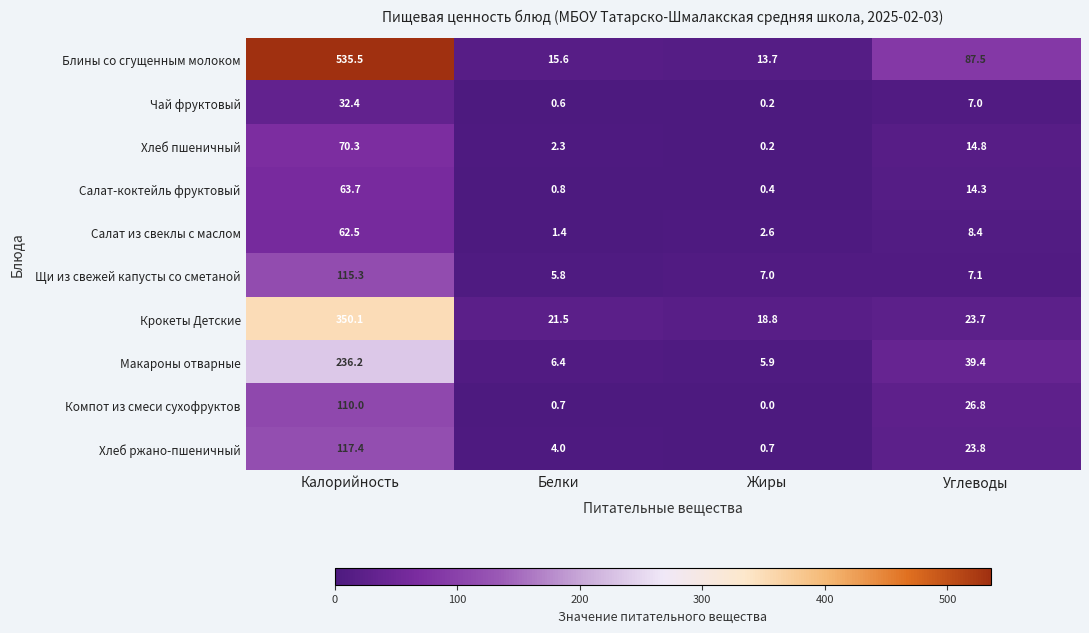

Which series has the largest range (max minus min)?

Блины со сгущенным молоком